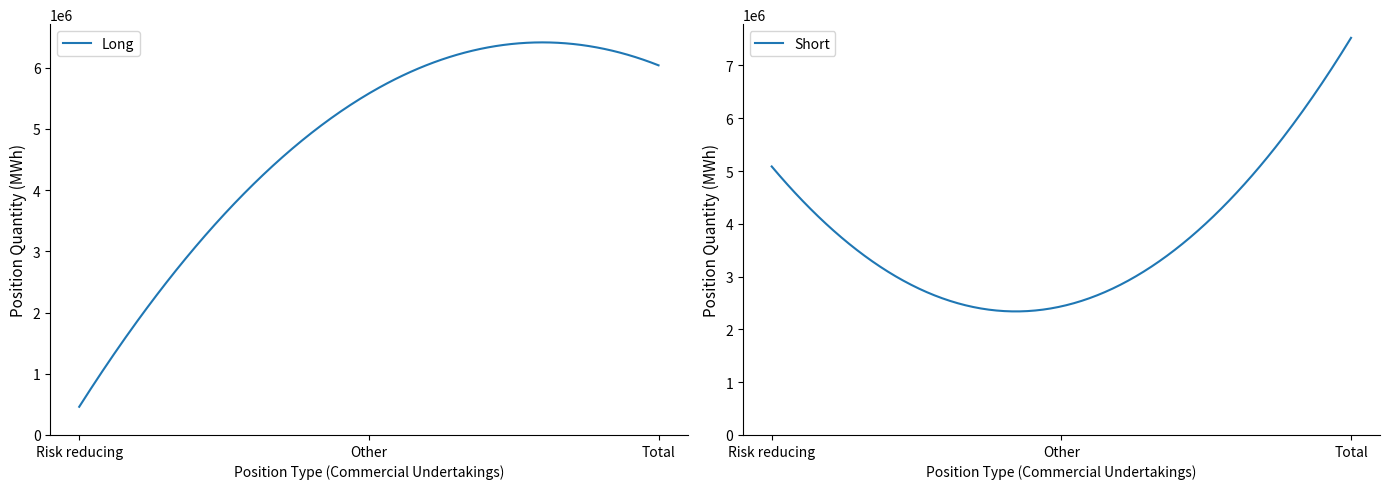

What is the lowest value of the Long series?

460506.0